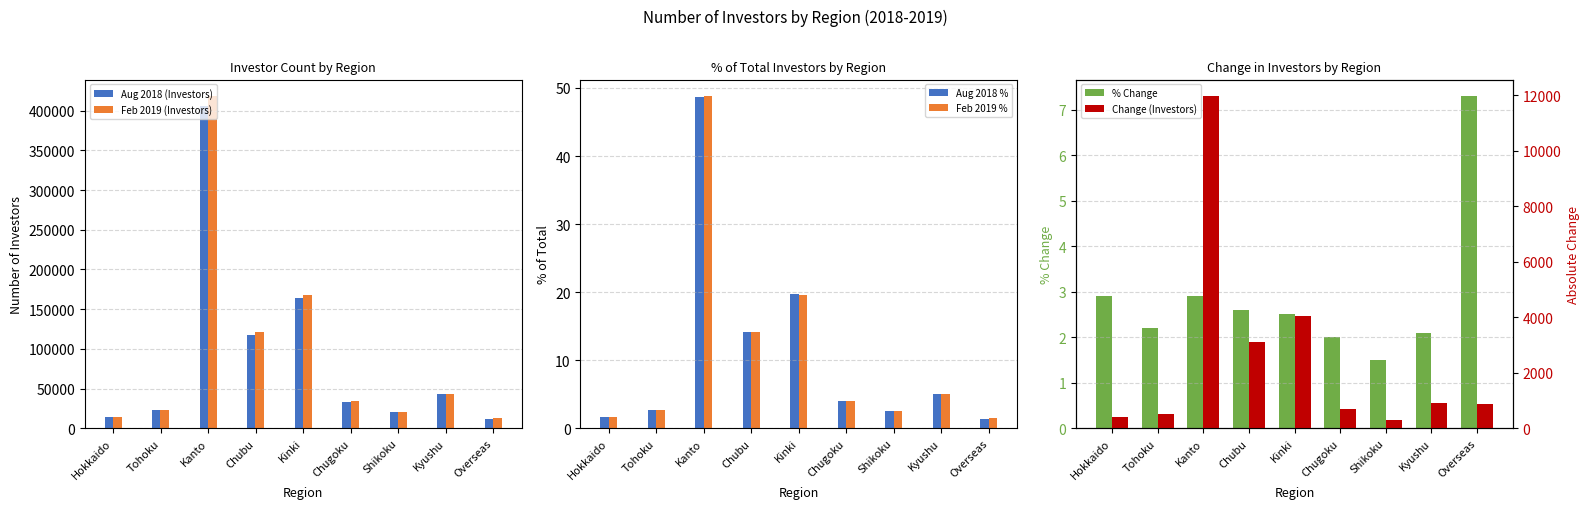

What is the value of the Feb 2019 (Investors) bar at the 7th from the left?

21024